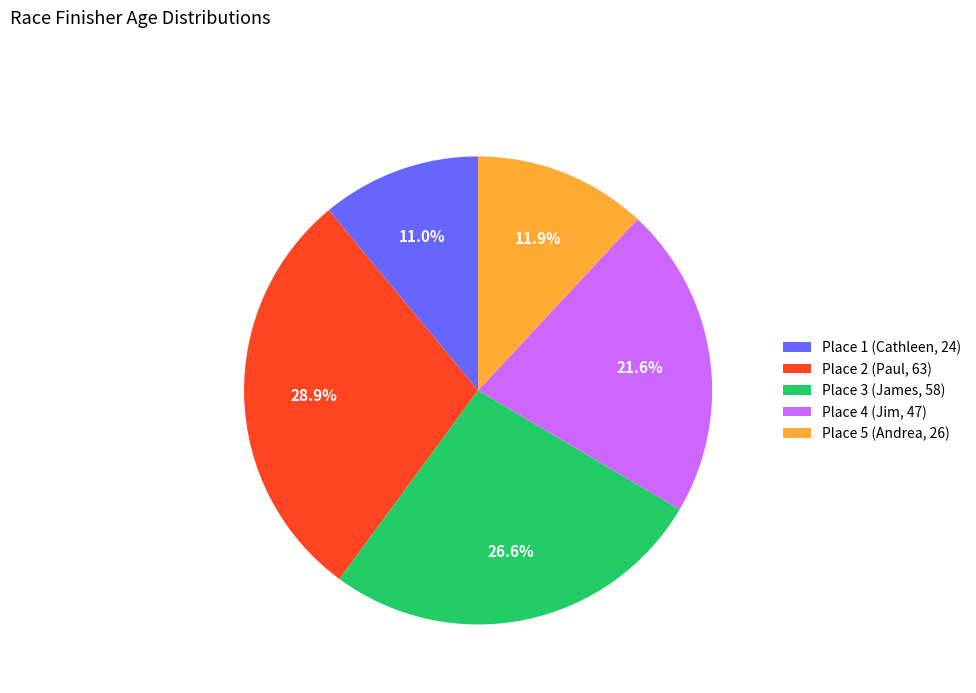

Count the number of slices in the pie.

5